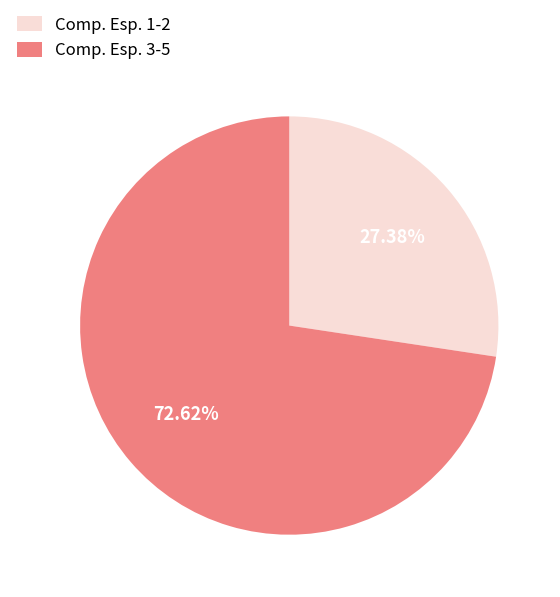

Combined, do Comp. Esp. 3-5 and Comp. Esp. 1-2 account for over 50%?

Yes